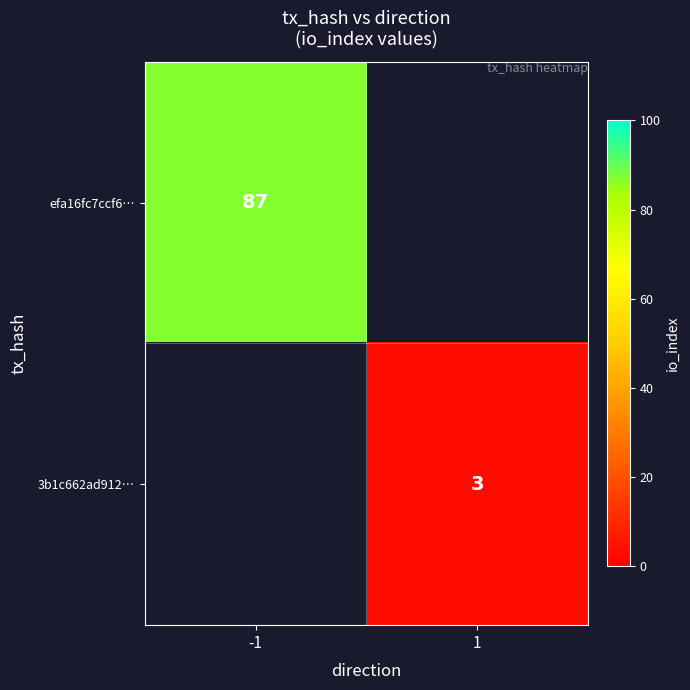

True or false: efa16fc7ccf6… has a value of 87 at -1.

True